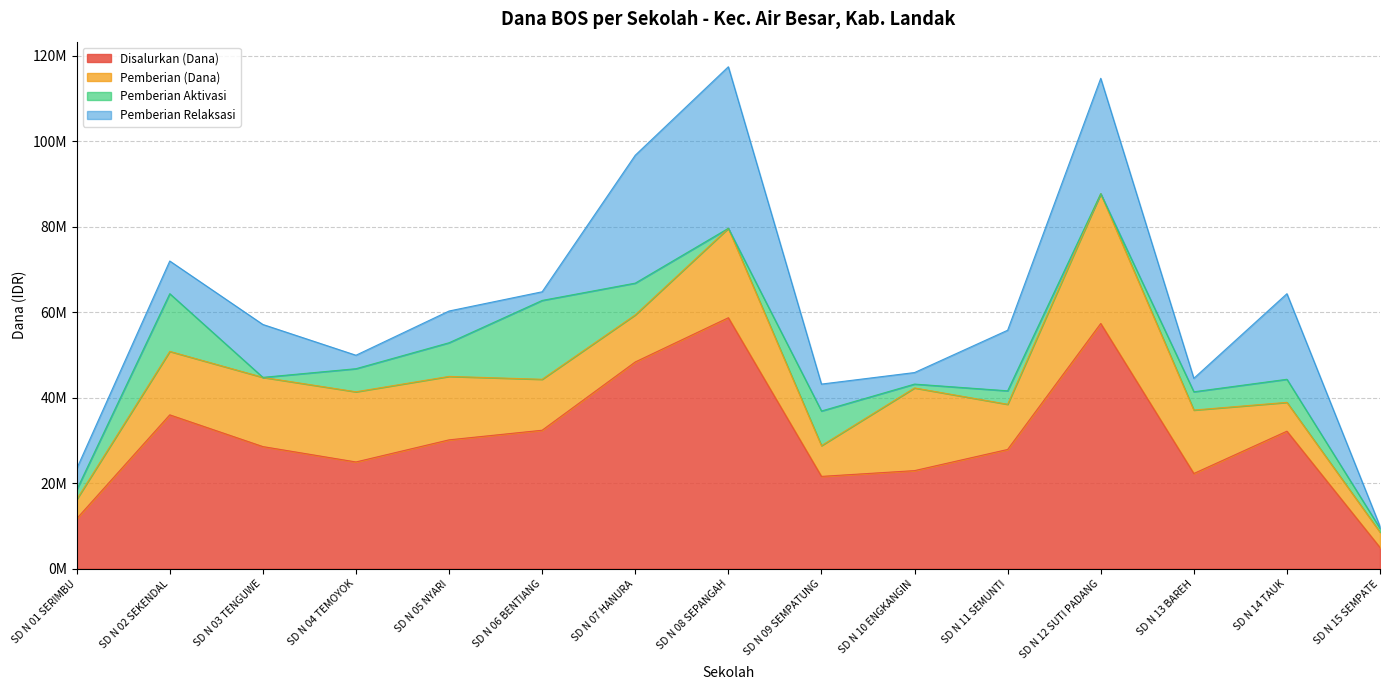

Which series changed the most between SD N 08 SEPANGAH and SD N 09 SEMPATUNG?

Disalurkan (Dana)